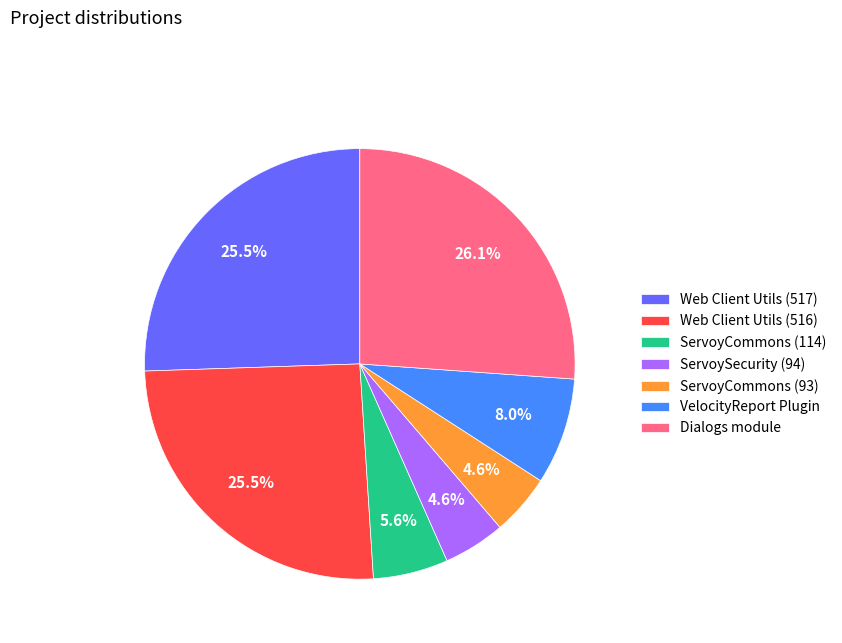

To the nearest percent, what is the combined percentage of VelocityReport Plugin and Dialogs module?

34%